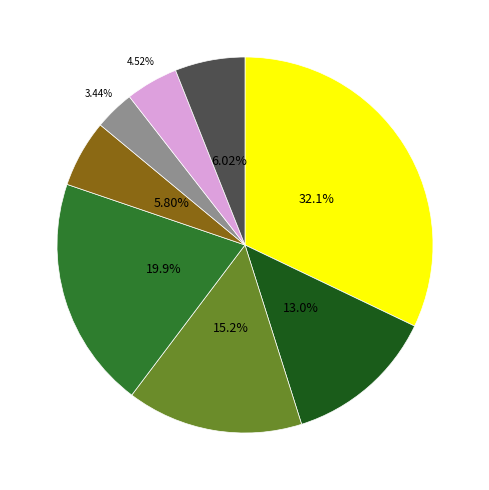

Is there any slice that represents more than half of the pie?

No